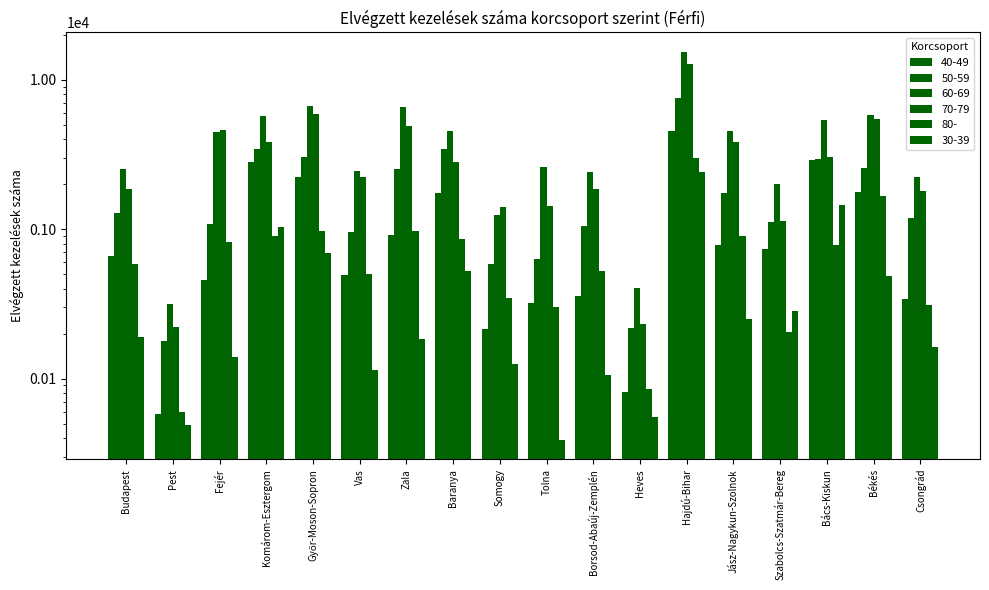

What is the value of the 60-69 bar at the 16th from the left?

5357.0